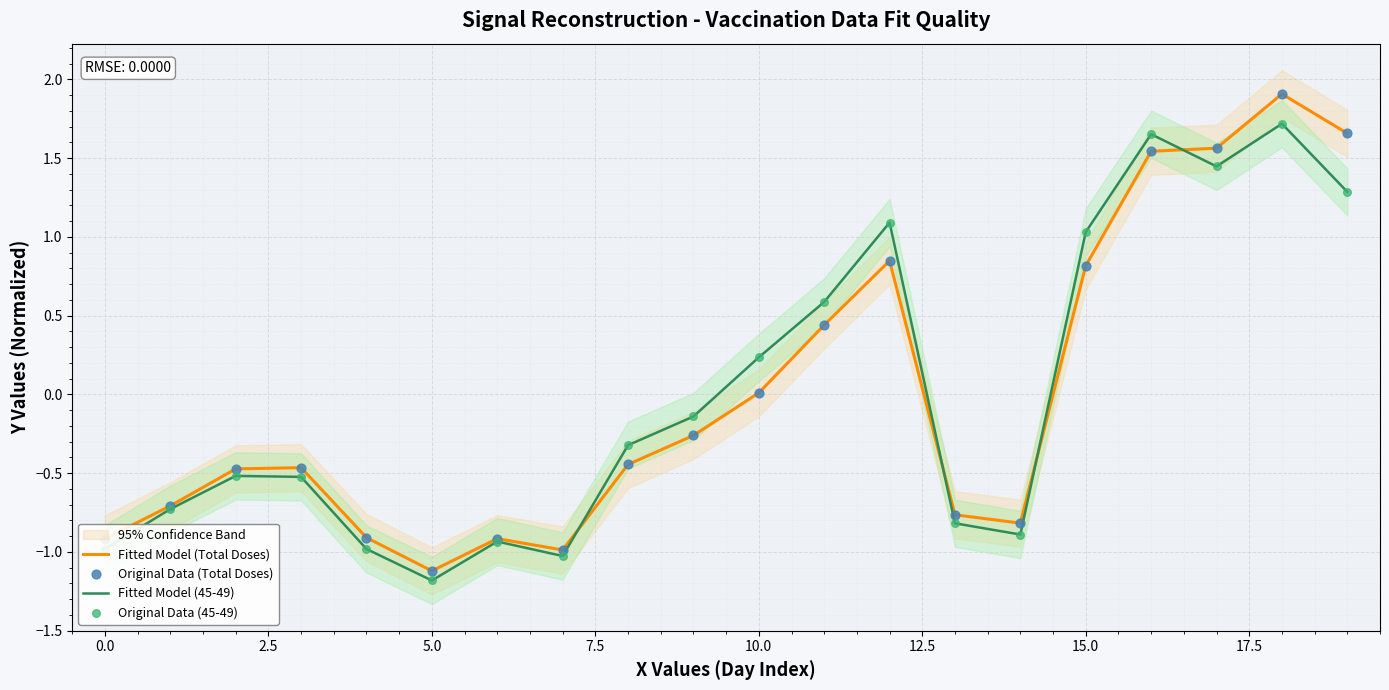

At how many categories does at least one series exceed 0?

8